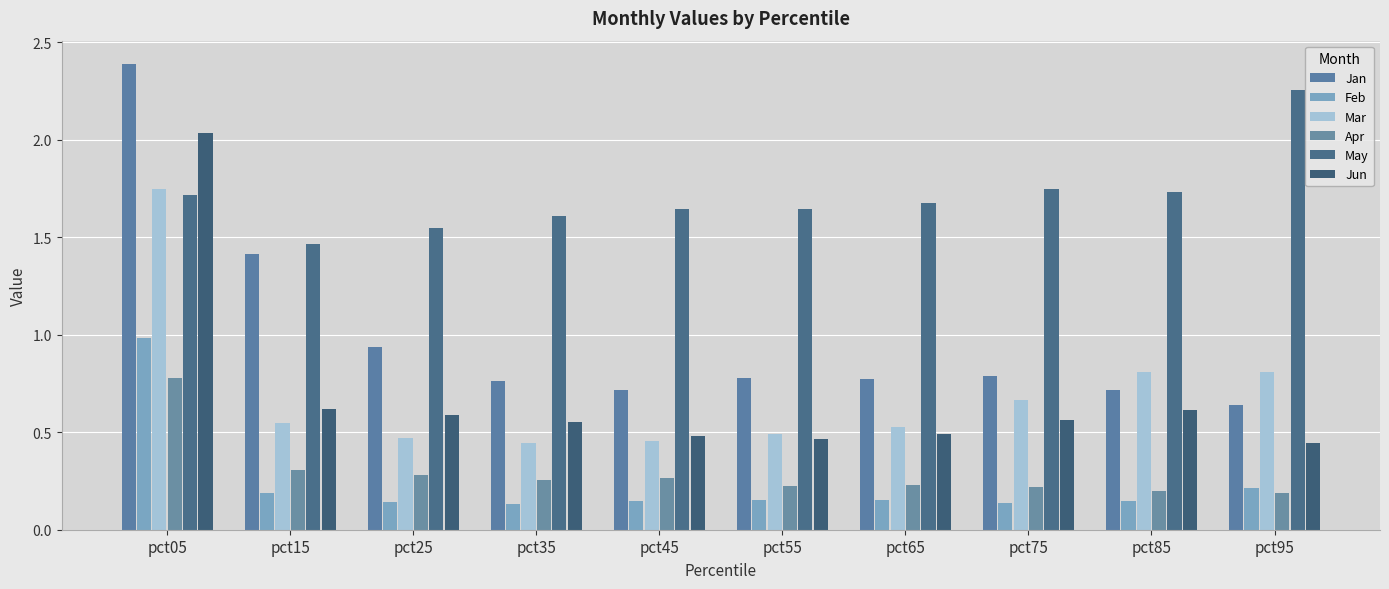

At pct95, list the series in order from smallest to largest.

Apr, Feb, Jun, Jan, Mar, May